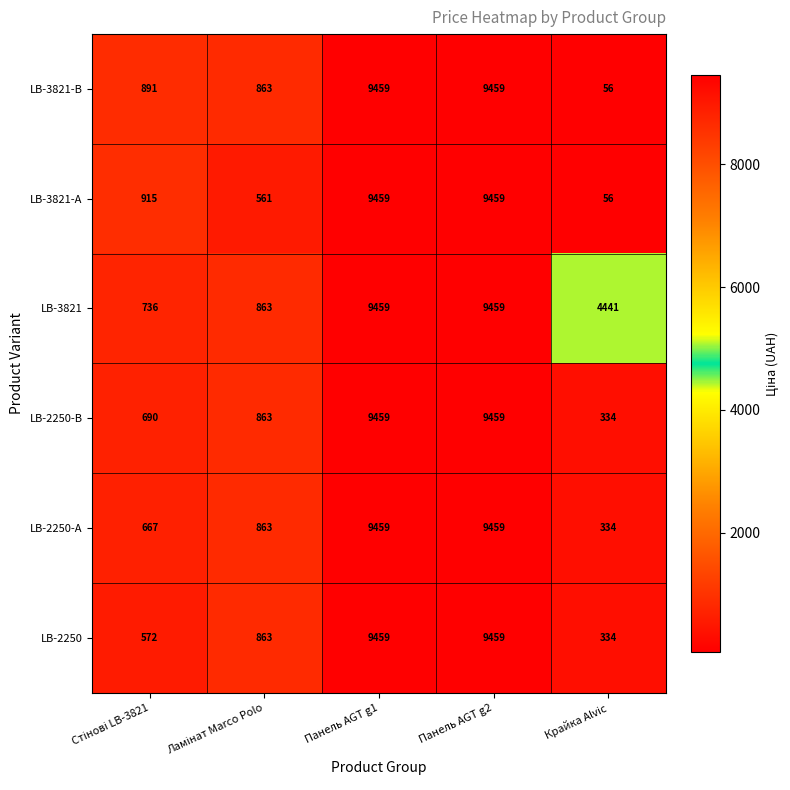

The LB-3821-В series shows 56 at Крайка Alvic. True or false?

True